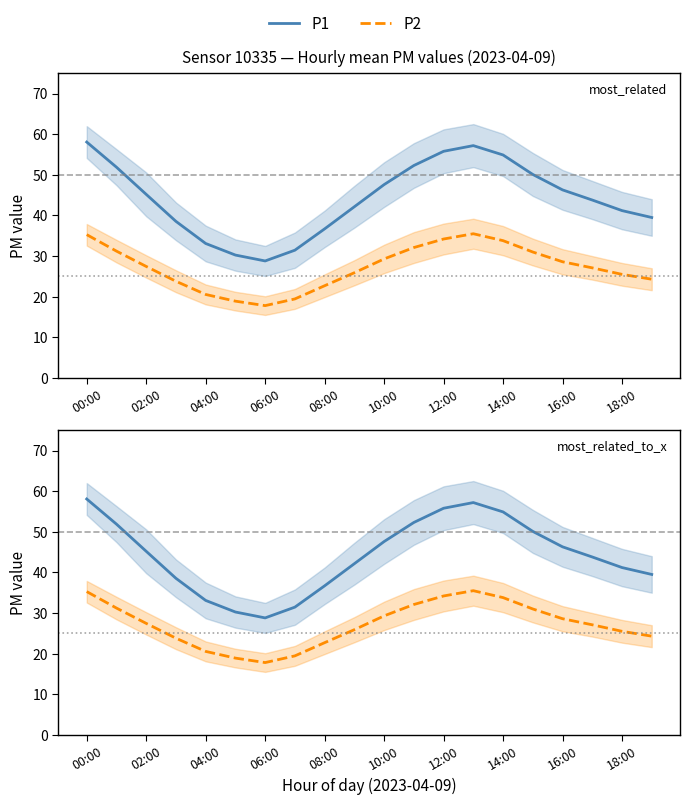

True or false: P2 and P1 cross at least once.

False